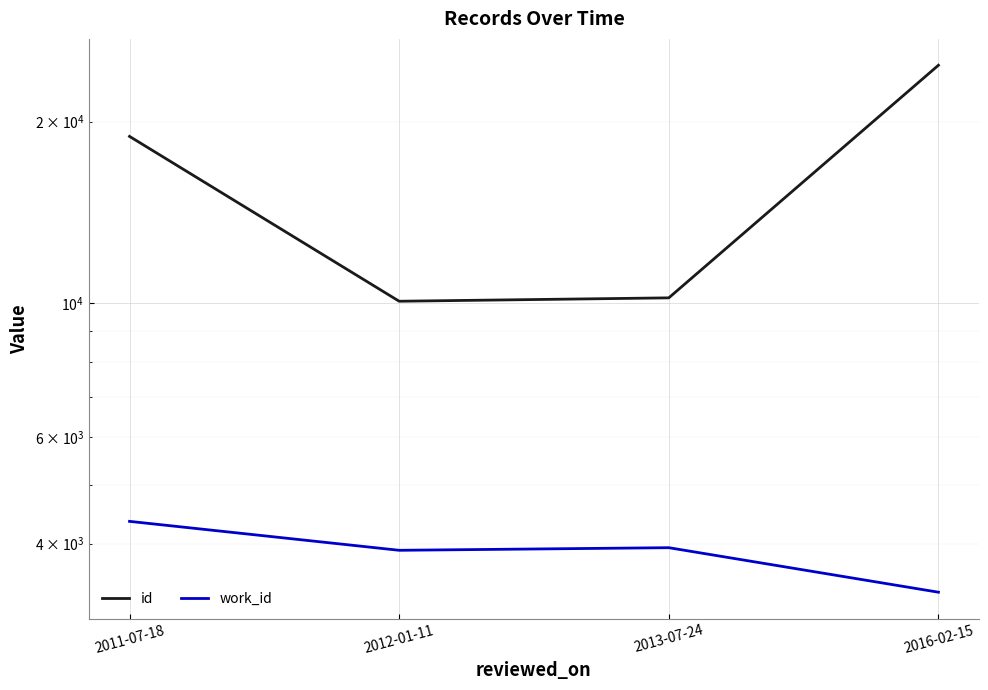

List the labels in order of work_id value, smallest first.

2016-02-15, 2012-01-11, 2013-07-24, 2011-07-18